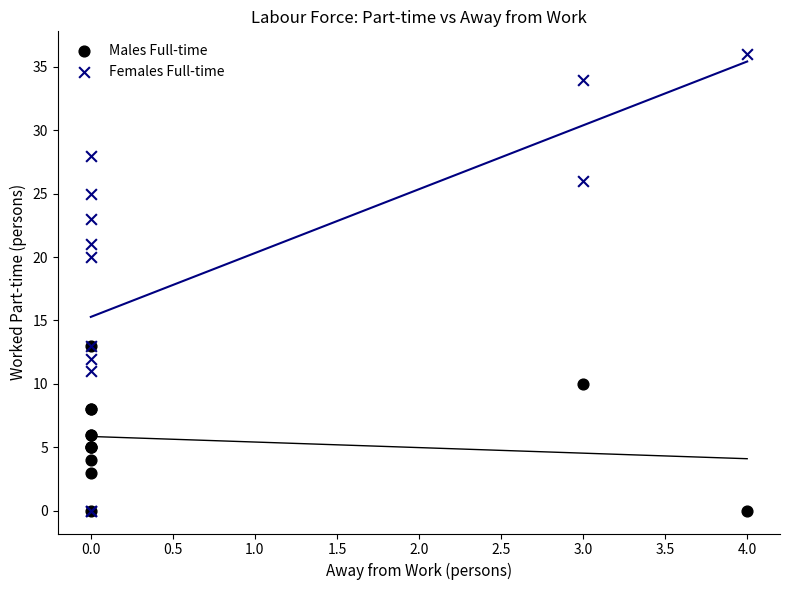

What are all the series names shown in the legend?

Males Full-time, Females Full-time